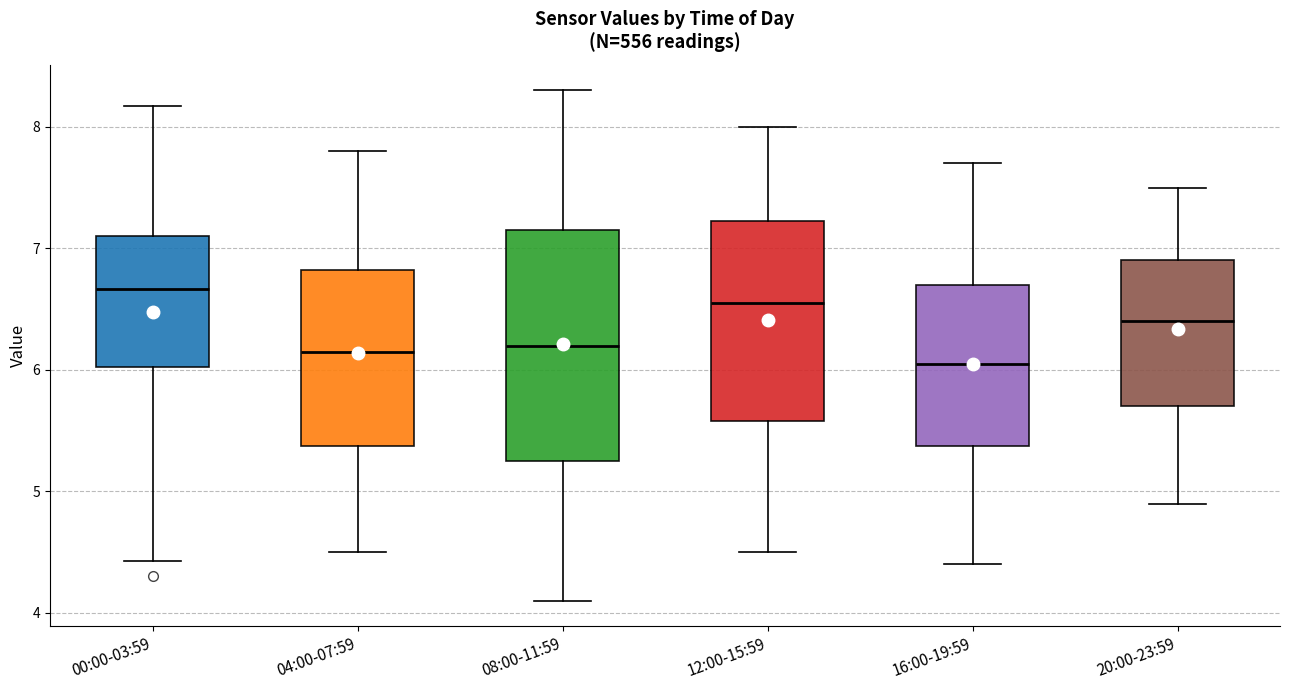

Where does the upper whisker of the box for 08:00-11:59 end on the y-axis? The values are not printed on the chart, so give them approximately, as read against the axis.

8.3